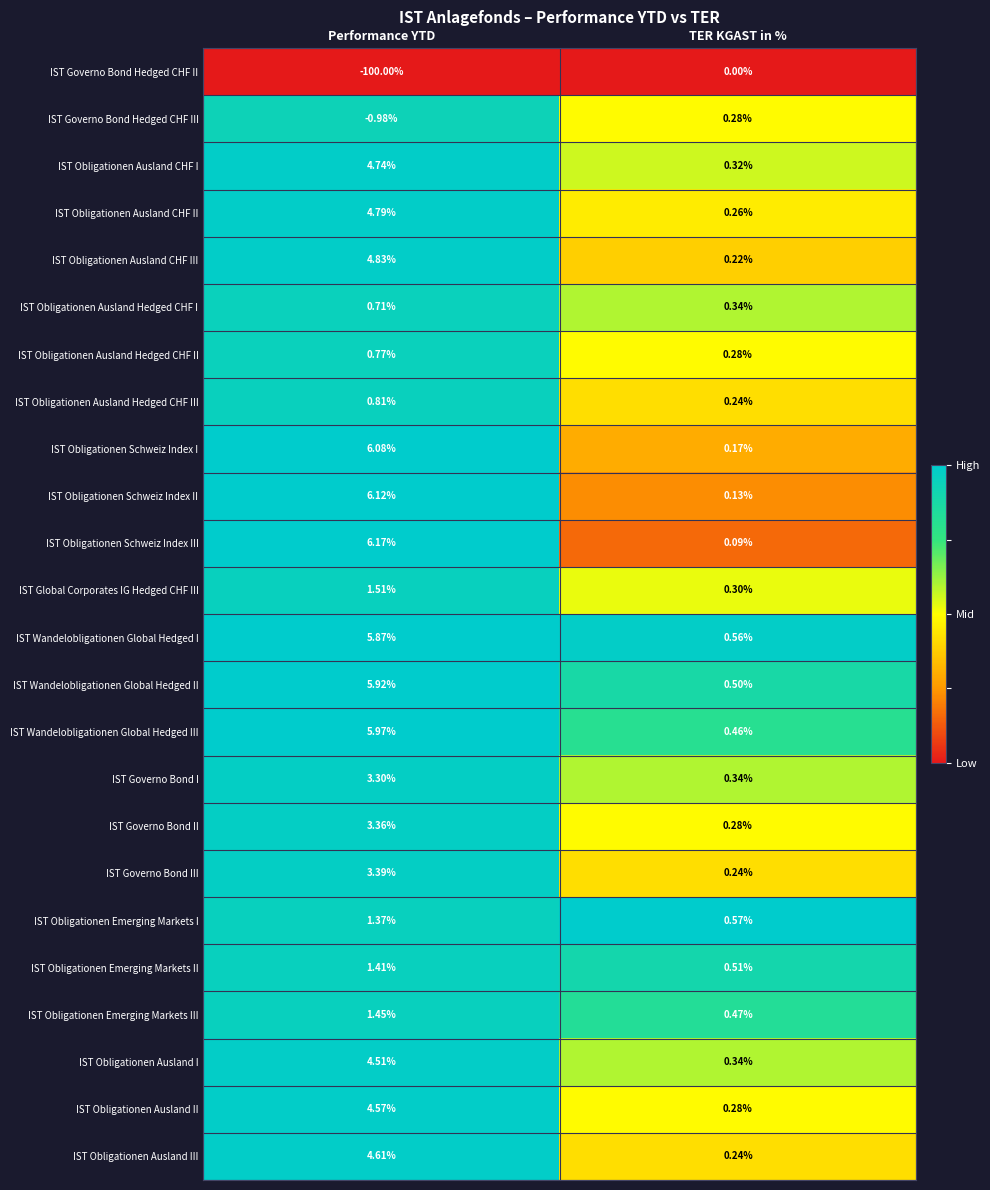

What is the total value across all series at TER KGAST in %?

7.4